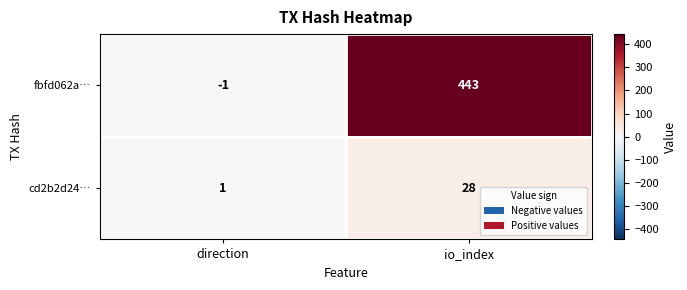

Which label corresponds to the largest value in the chart?

io_index